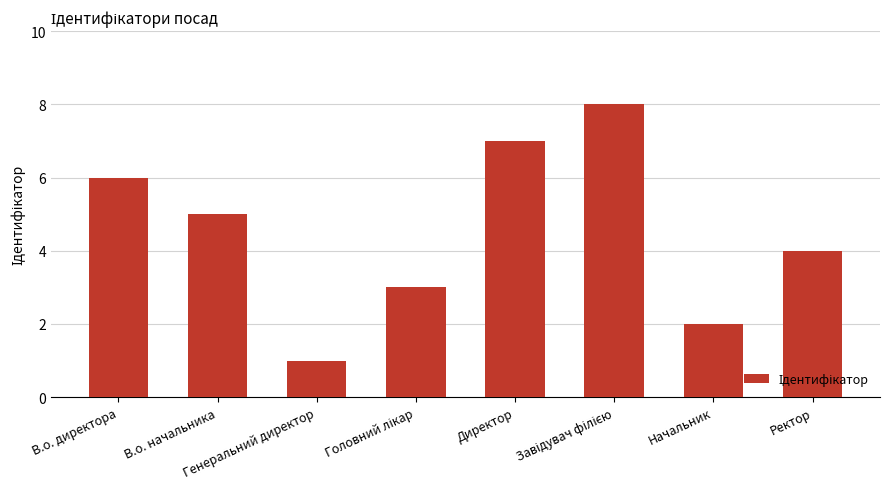

What is the greatest value displayed?

8